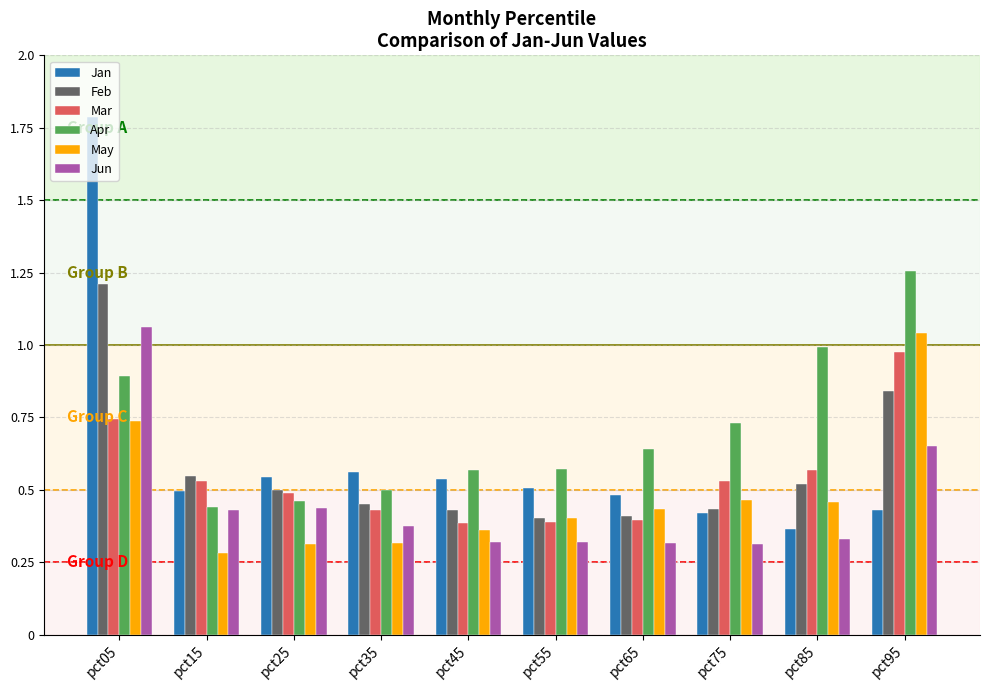

What is the sum of all Jun values?

4.6